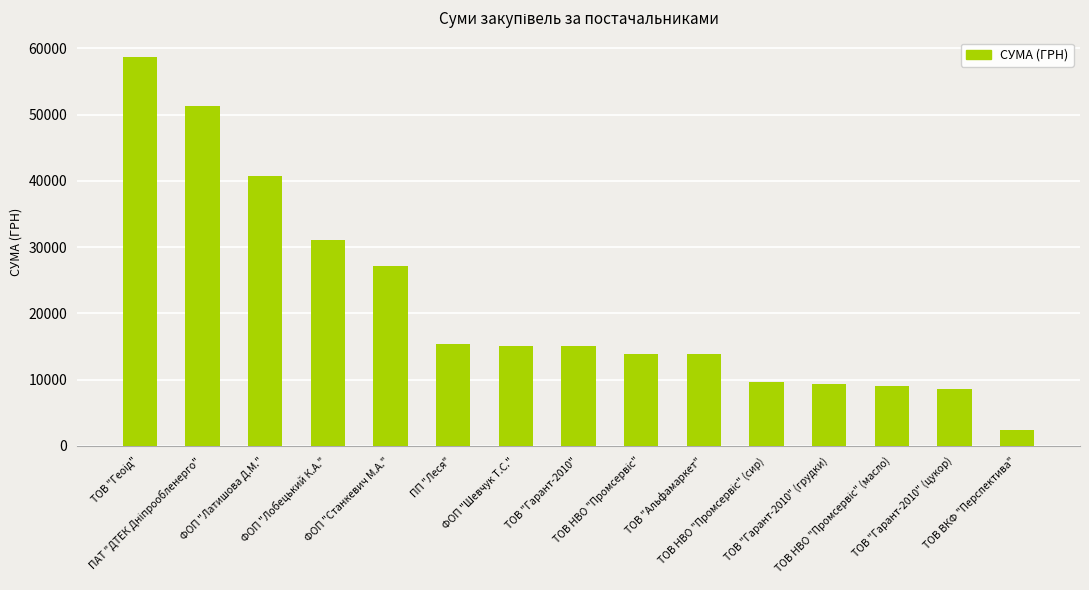

What is the sum of all values?

320958.2